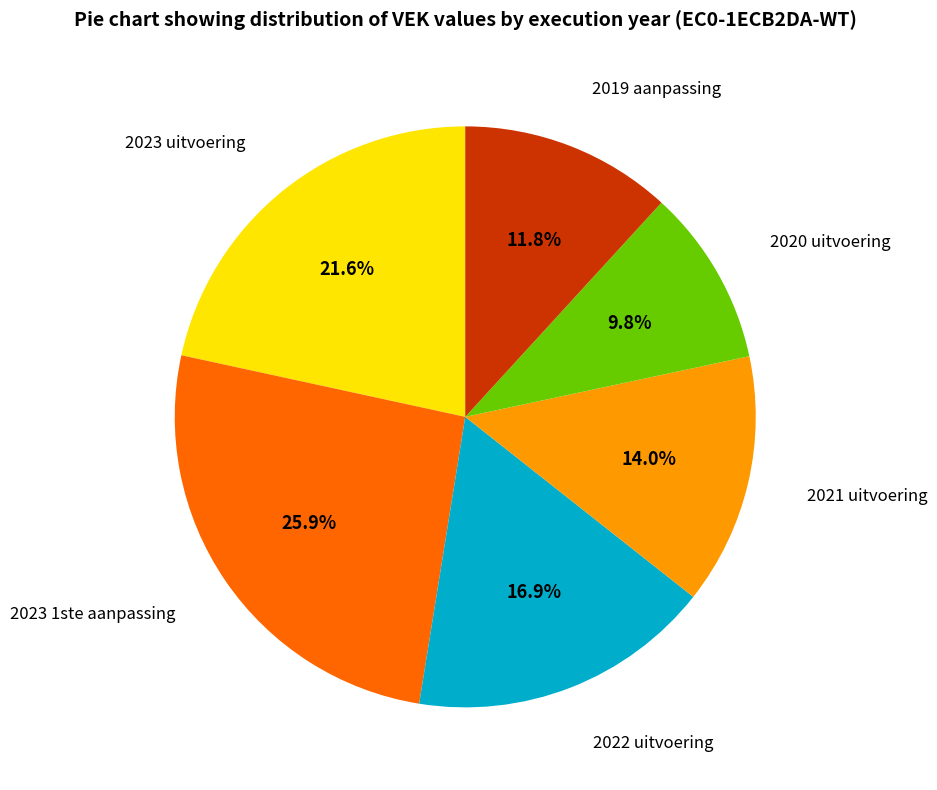

Combined, what portion of the pie is 2022 uitvoering and 2021 uitvoering?

30.9%